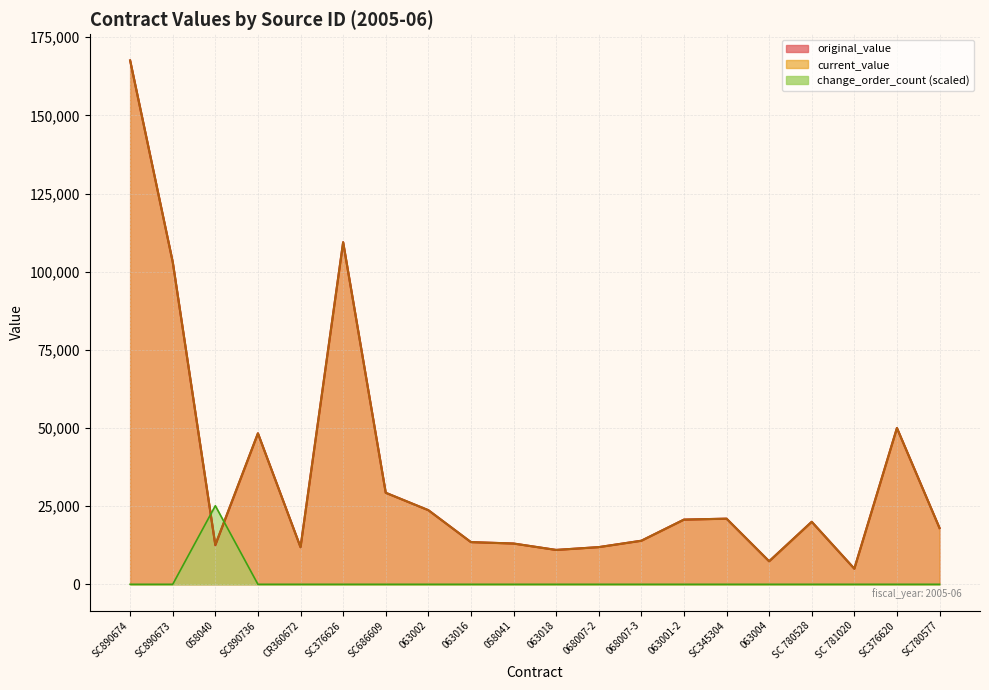

Rank the series at 063016 from lowest to highest value.

change_order_count, original_value, current_value